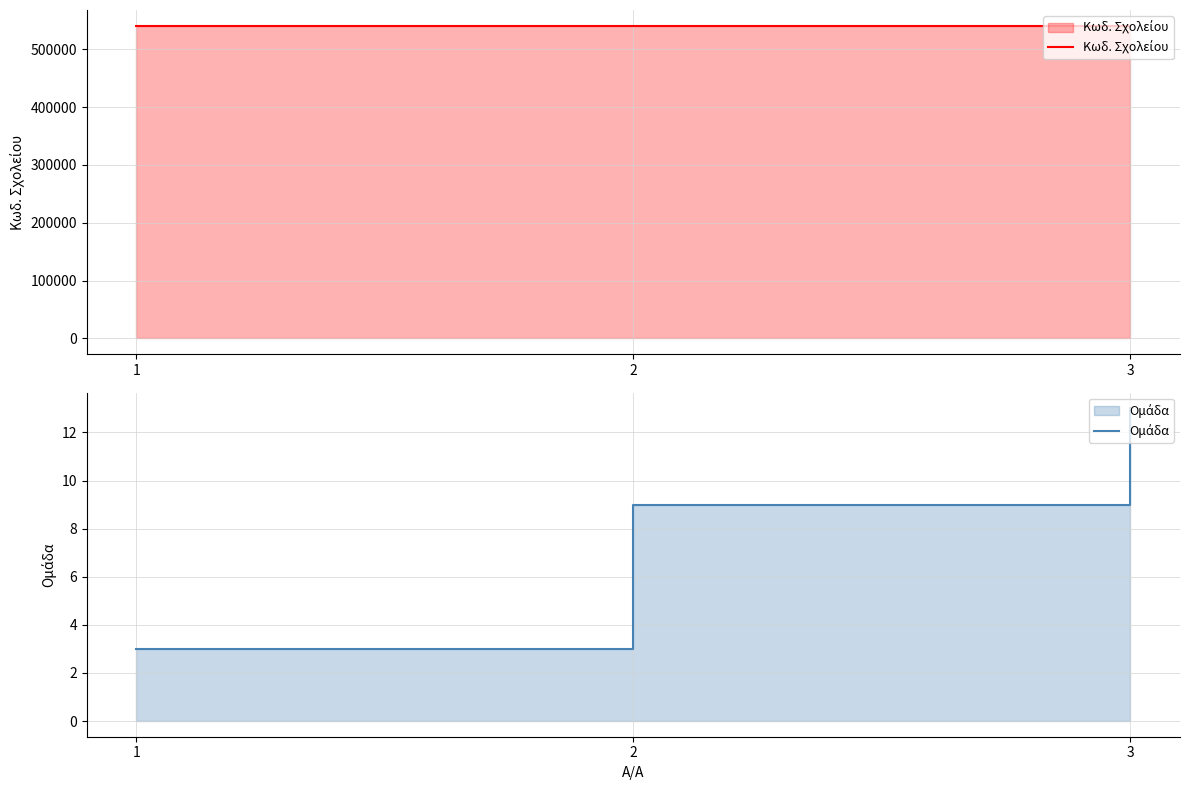

What are all the series names shown in the legend?

Κωδ. Σχολείου, Ομάδα